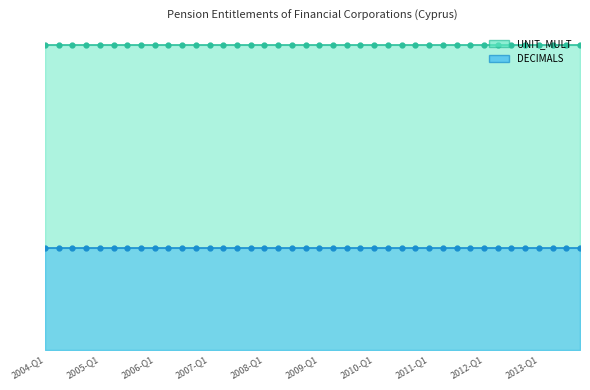

True or false: UNIT_MULT has more than 1 interior local peaks.

False